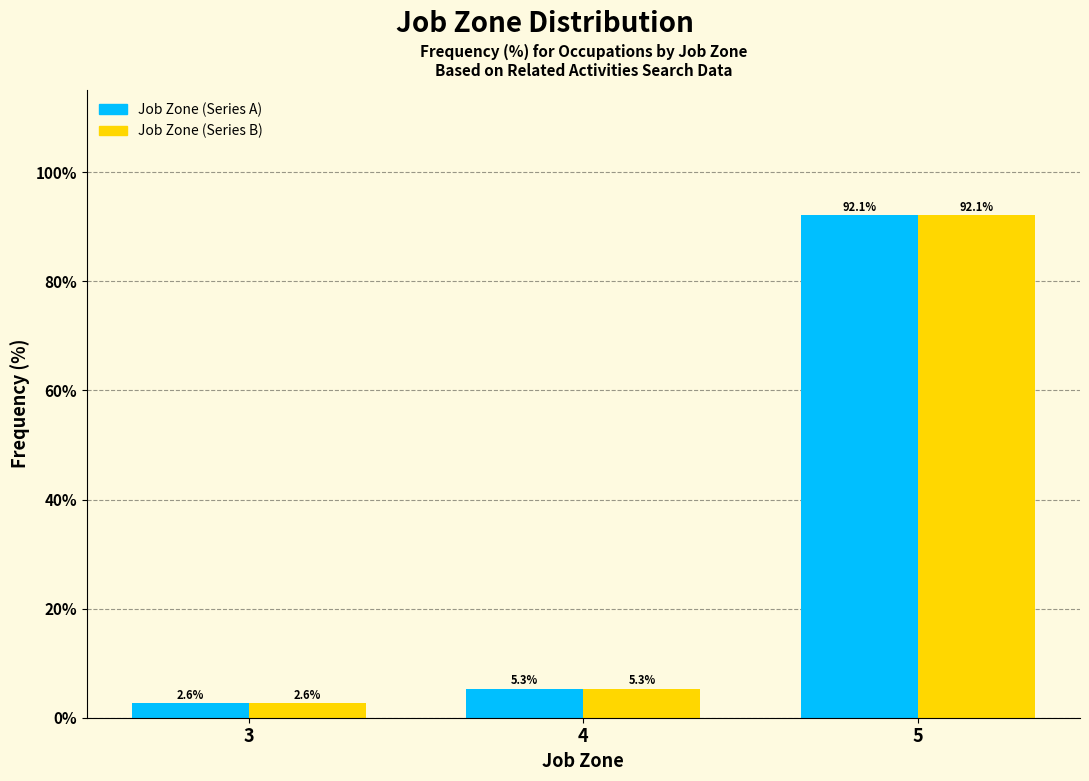

What is the maximum value shown in the chart?

92.1